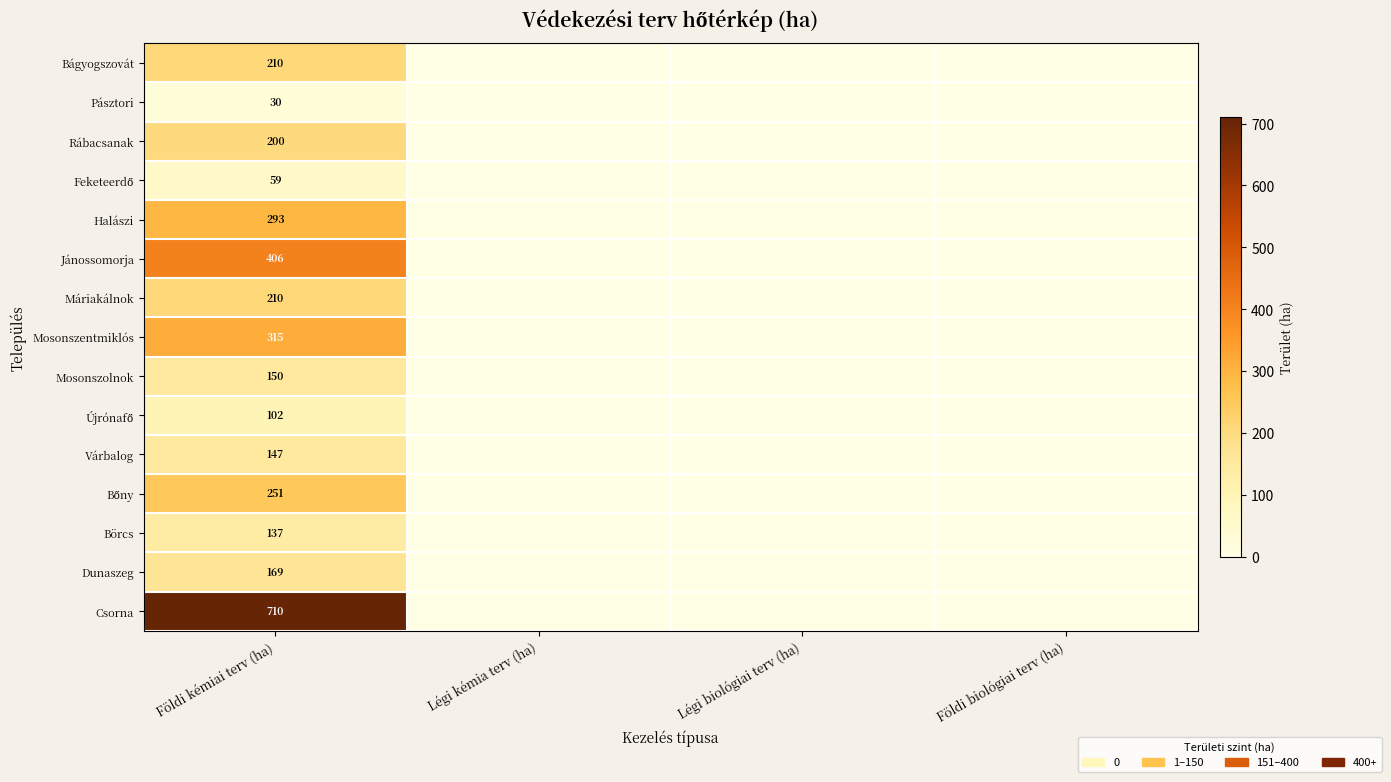

The value of Jánossomorja at Földi kémiai terv (ha) is 184. True or false?

False